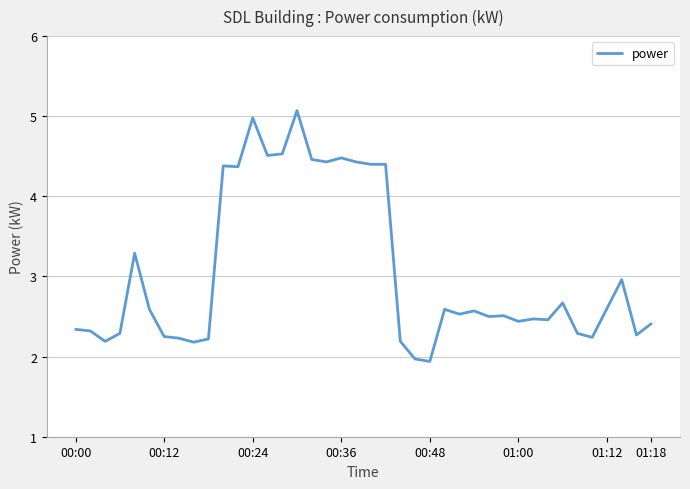

What is the greatest value displayed?

5.1